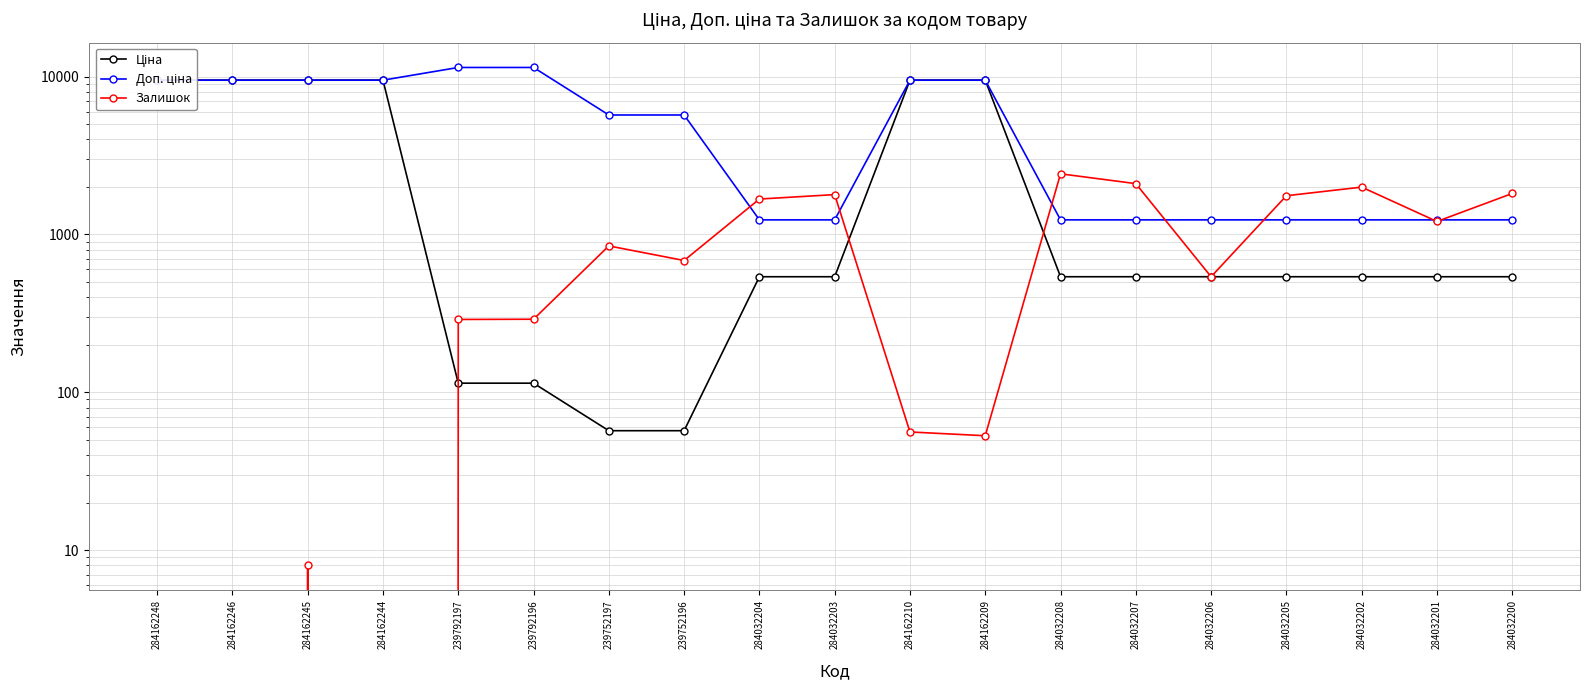

What is the label of the 10th point from the left?

284032203